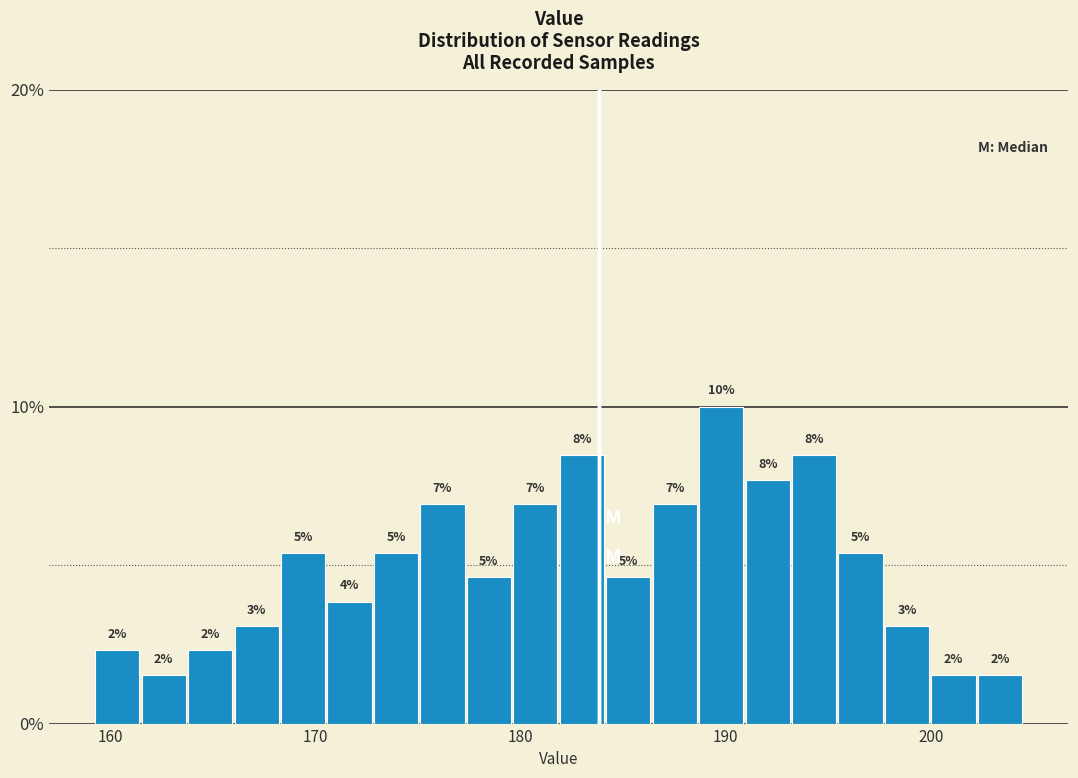

Around what value on the x-axis is the tallest bar? Give the approximate position of its centre, as read against the axis.

190